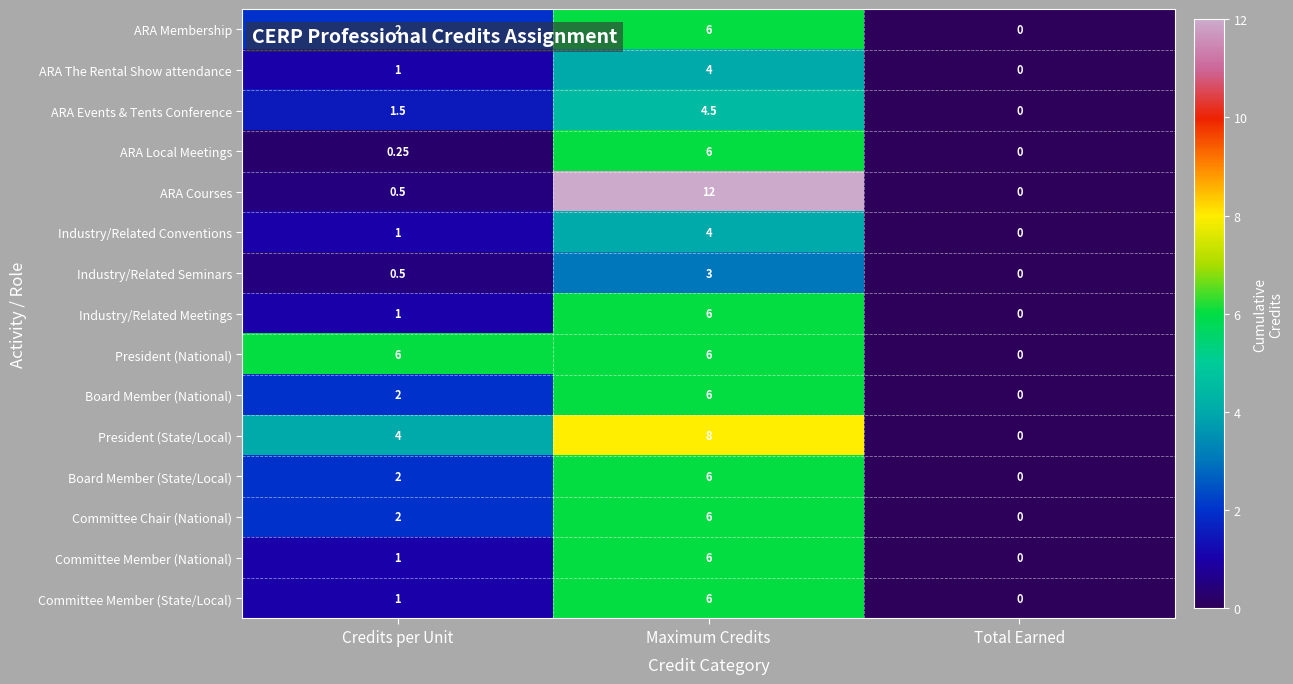

Rank the categories by Committee Member (State/Local) value from highest to lowest.

Maximum Credits, Credits per Unit, Total Earned